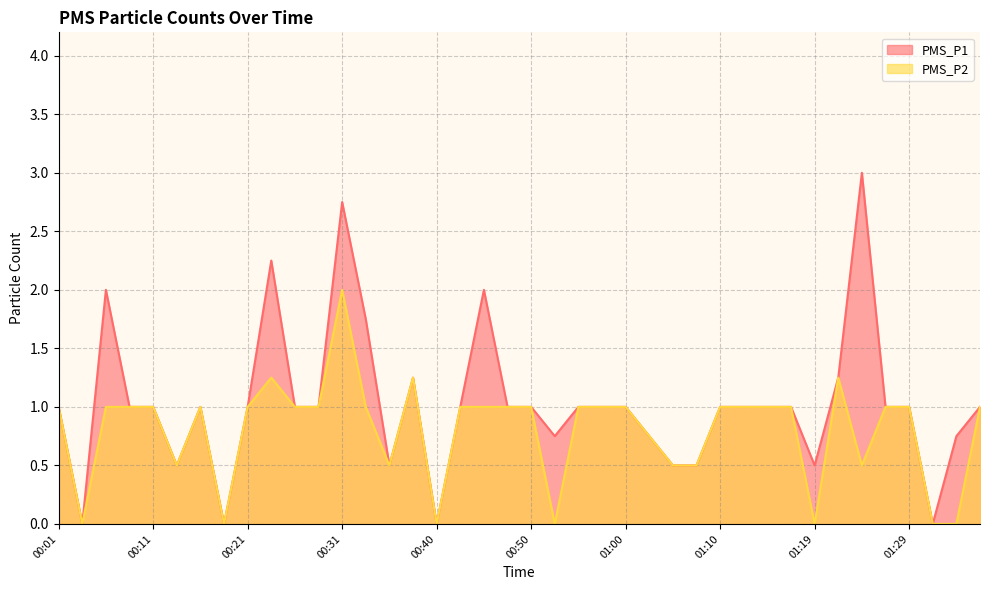

What is the total value across all series at 00:16?

2.0